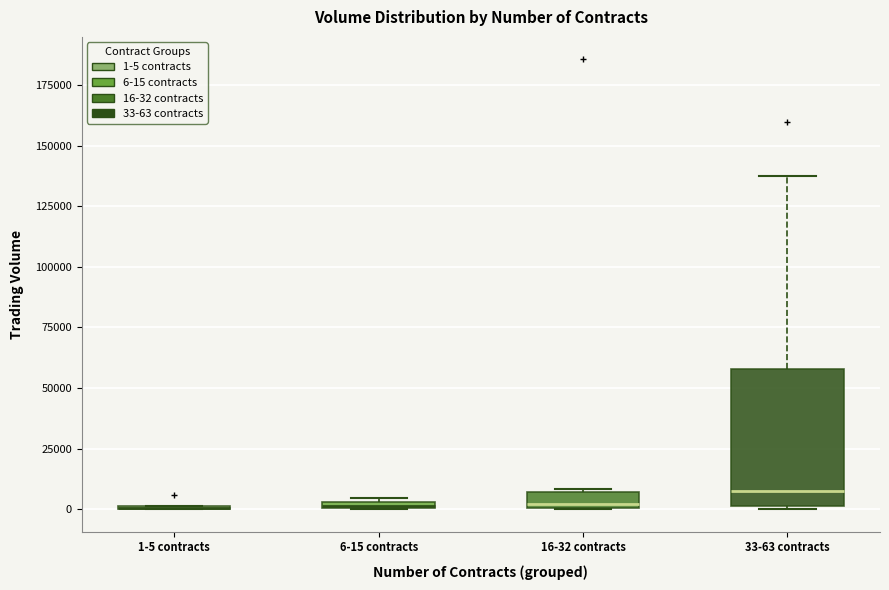

Which box is the tallest, from its lower edge to its upper edge?

33-63 contracts